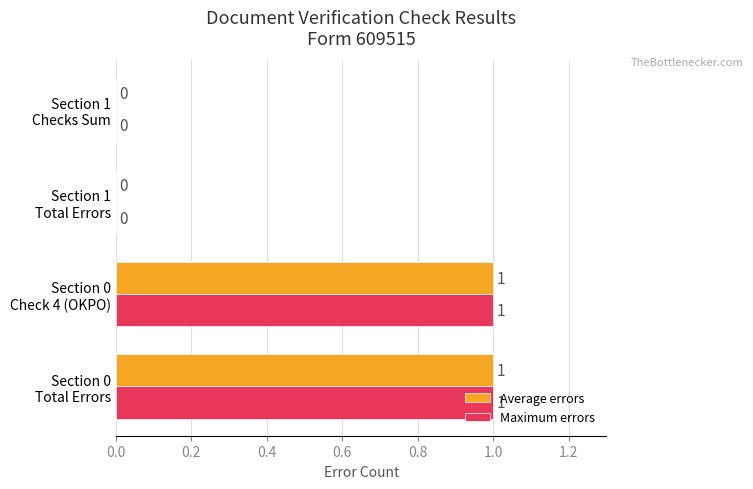

What is the greatest value displayed?

1